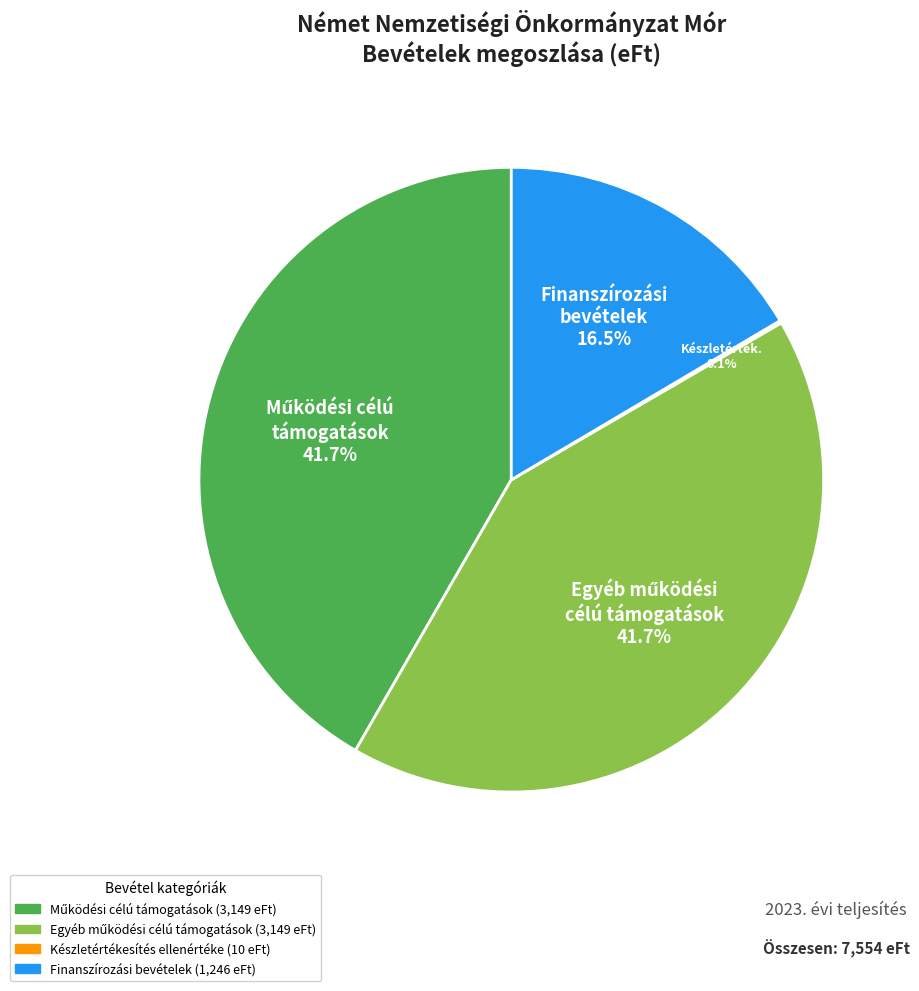

Does any single category account for the majority?

No